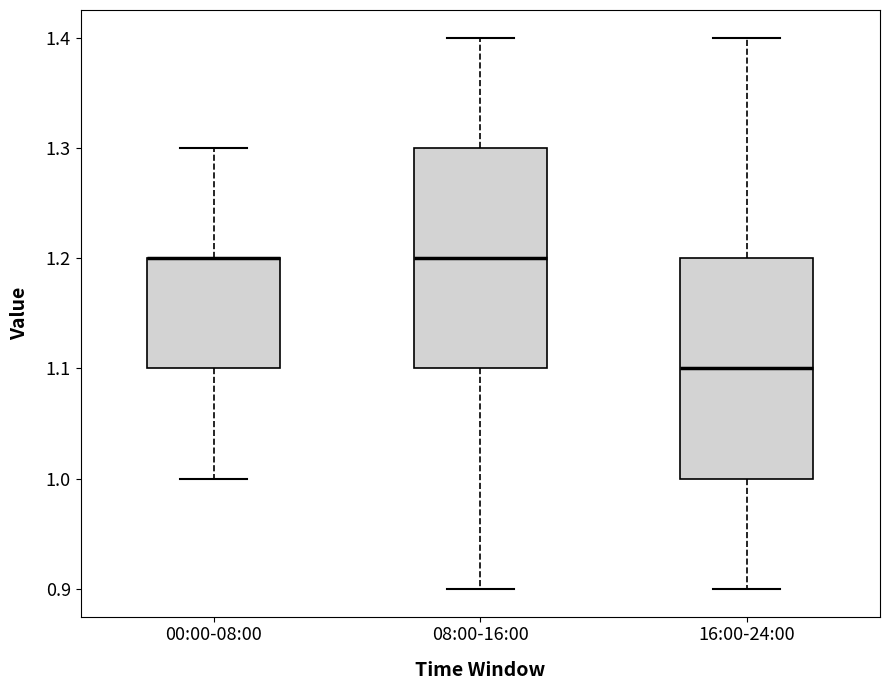

Reading left to right, read every box against the y-axis: the position of its median line, the range the box covers, and the ends of its whiskers. The values are not printed on the chart, so give them approximately, as read against the axis.

00:00-08:00: median 1.2 (drawn on the box's upper edge), box 1.1 to 1.2, whiskers 1.0 to 1.3
08:00-16:00: median 1.2, box 1.1 to 1.3, whiskers 0.9 to 1.4
16:00-24:00: median 1.1, box 1.0 to 1.2, whiskers 0.9 to 1.4